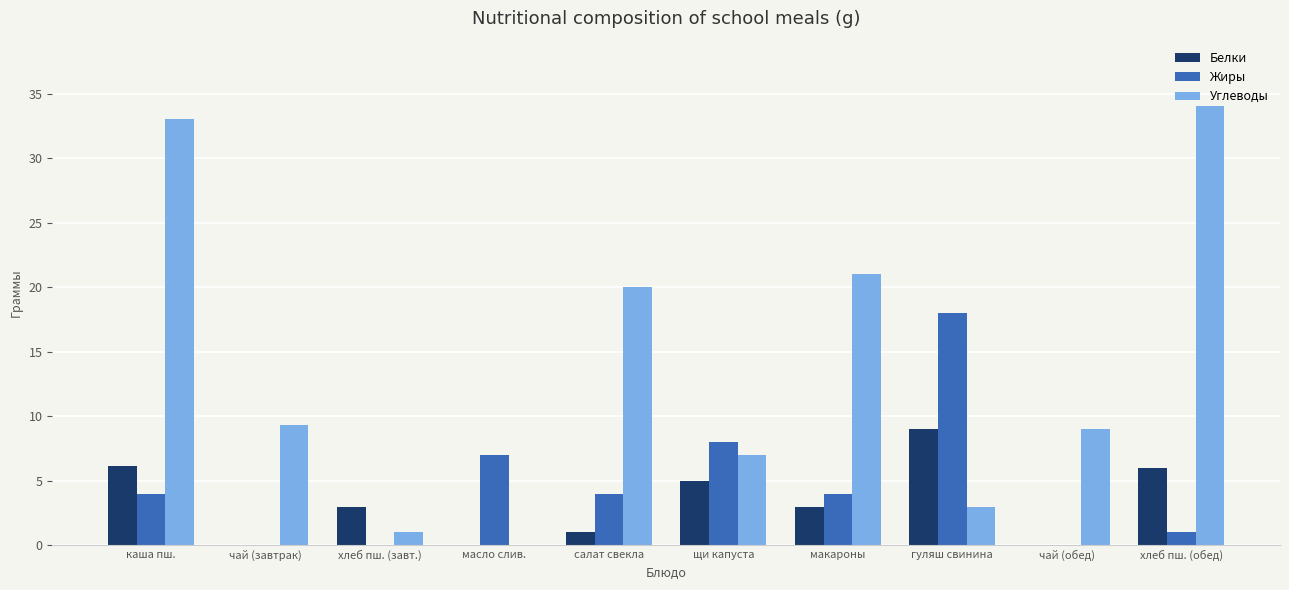

What is the sum of all Углеводы values?

137.3